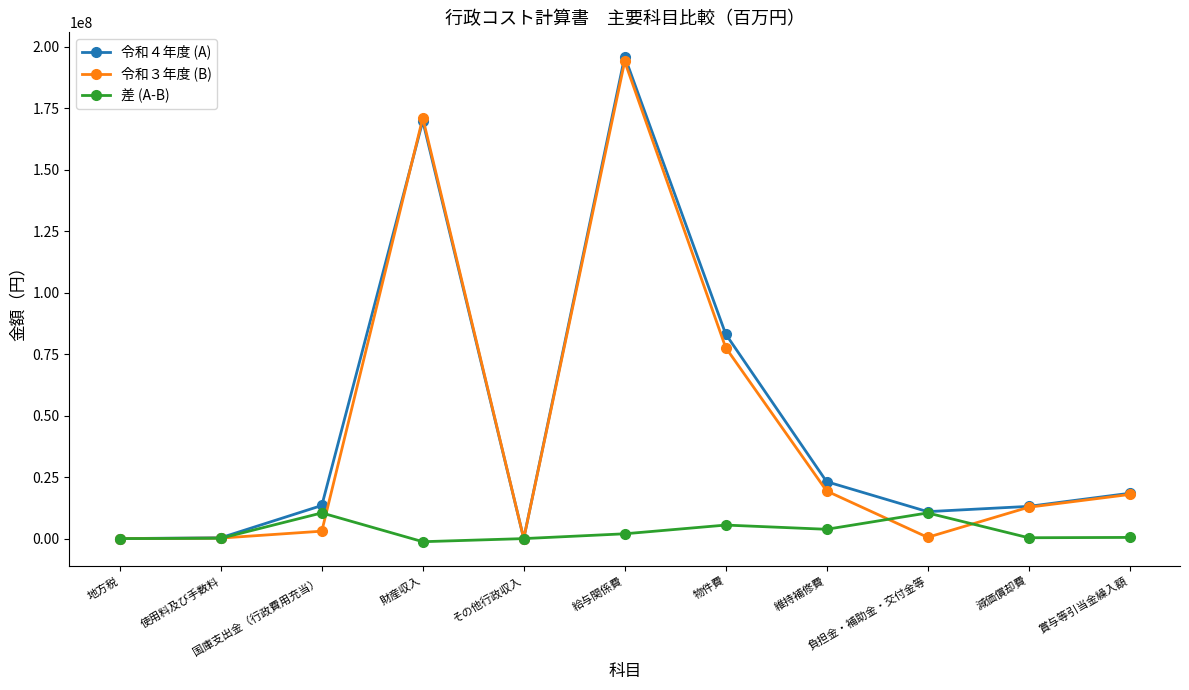

True or false: 令和３年度 (B) has more than 1 interior local peaks.

True